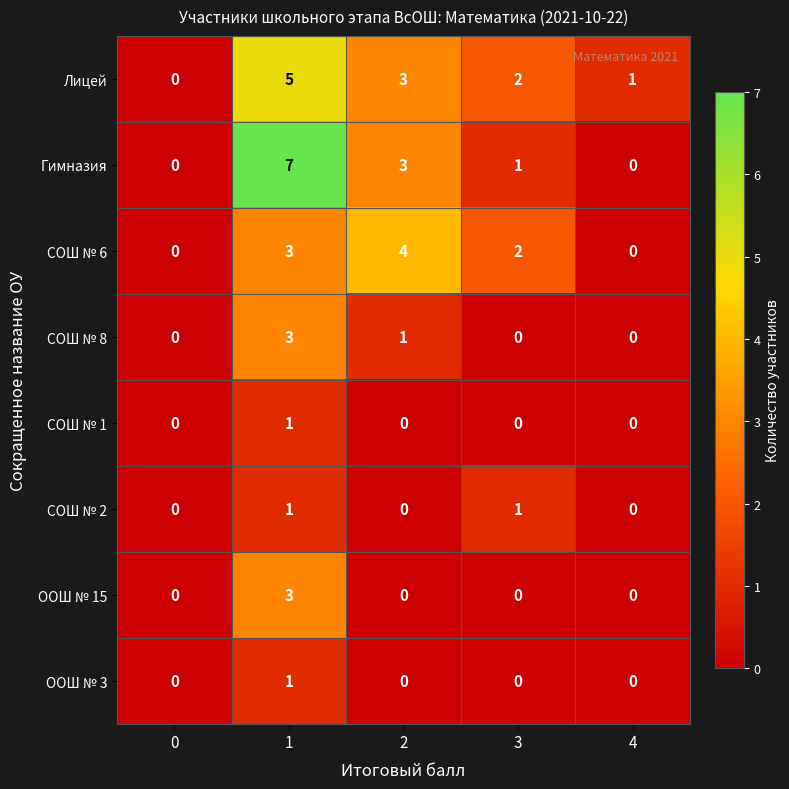

Which series has the largest range (max minus min)?

Гимназия